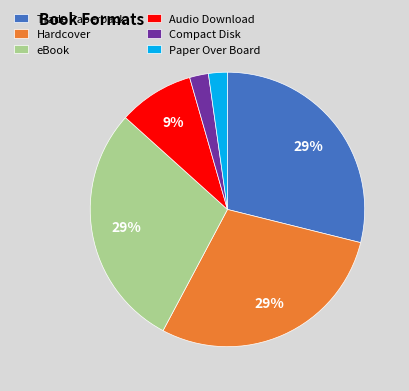

To the nearest percent, what is the average slice percentage?

17%